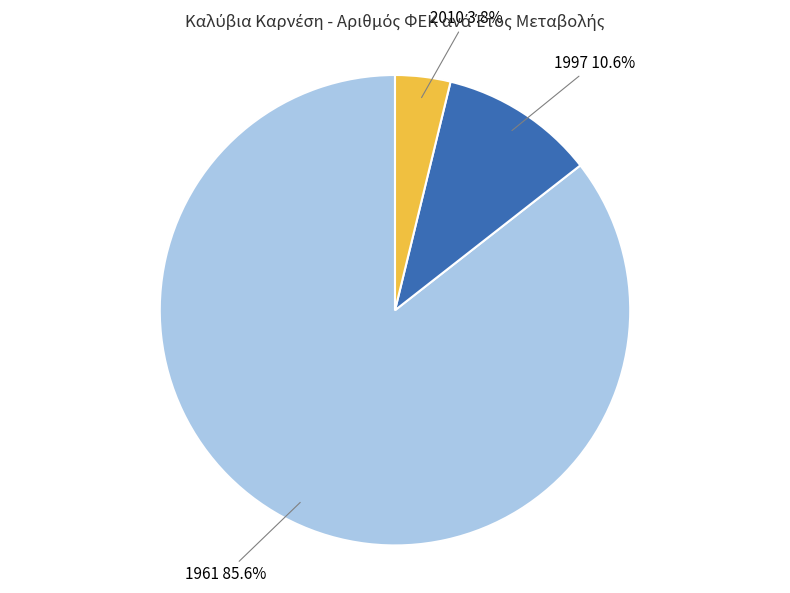

The 1997 slice represents 18% of the pie. True or false?

False